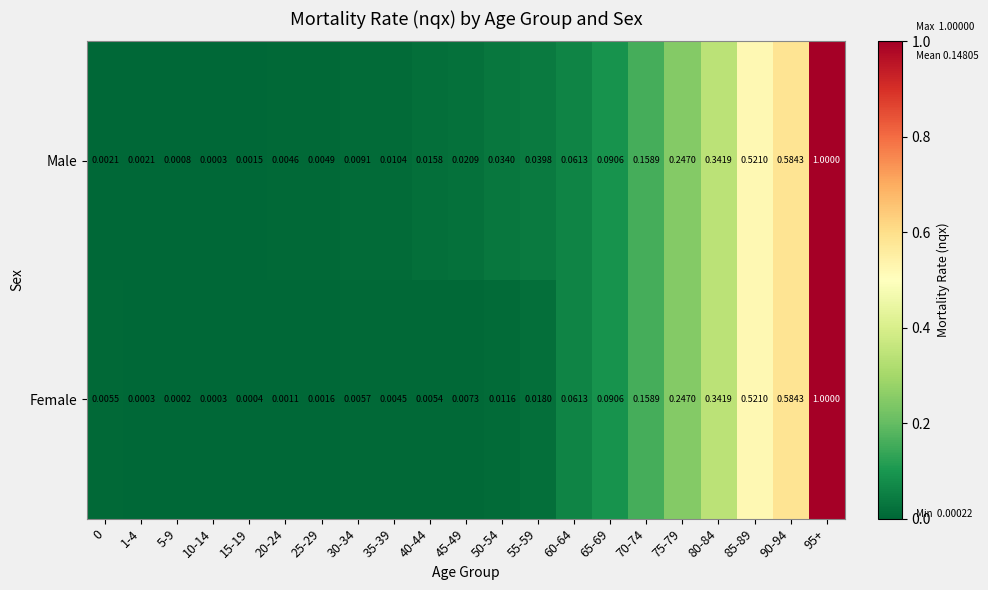

Is the value of Female at 80-84 greater than the value of Male at 70-74?

Yes